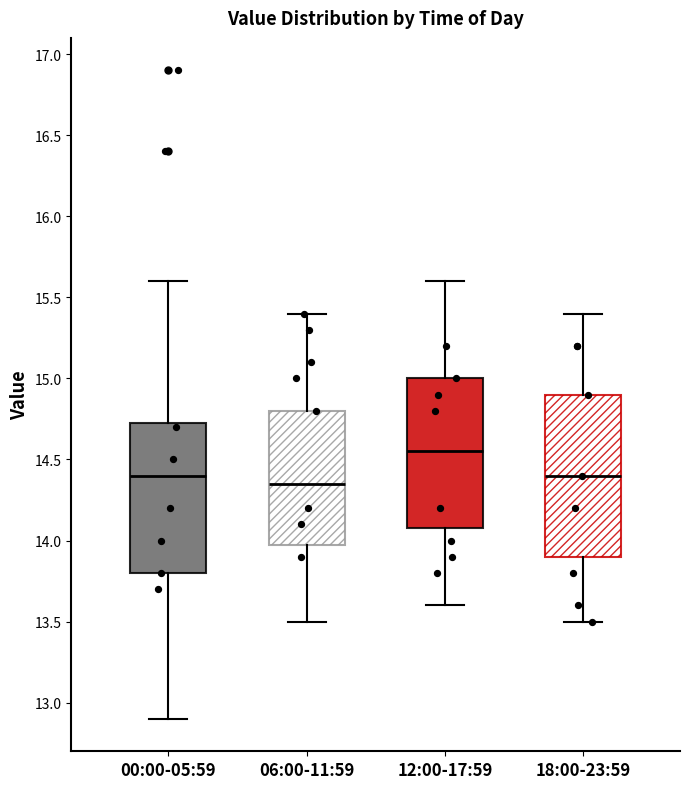

Where is the lower edge of the box for 06:00-11:59 on the y-axis? The values are not printed on the chart, so give them approximately, as read against the axis.

14.00